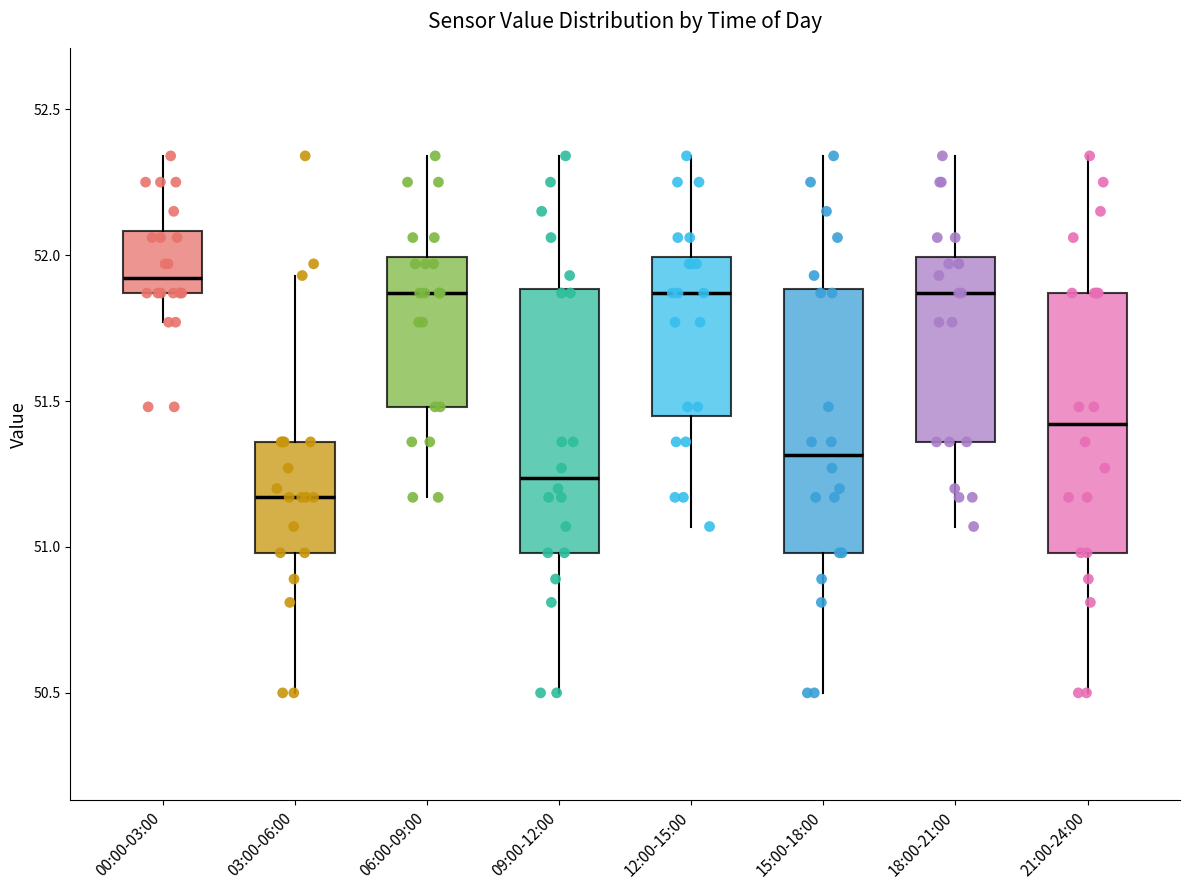

Which box has the lowest median line?

03:00-06:00